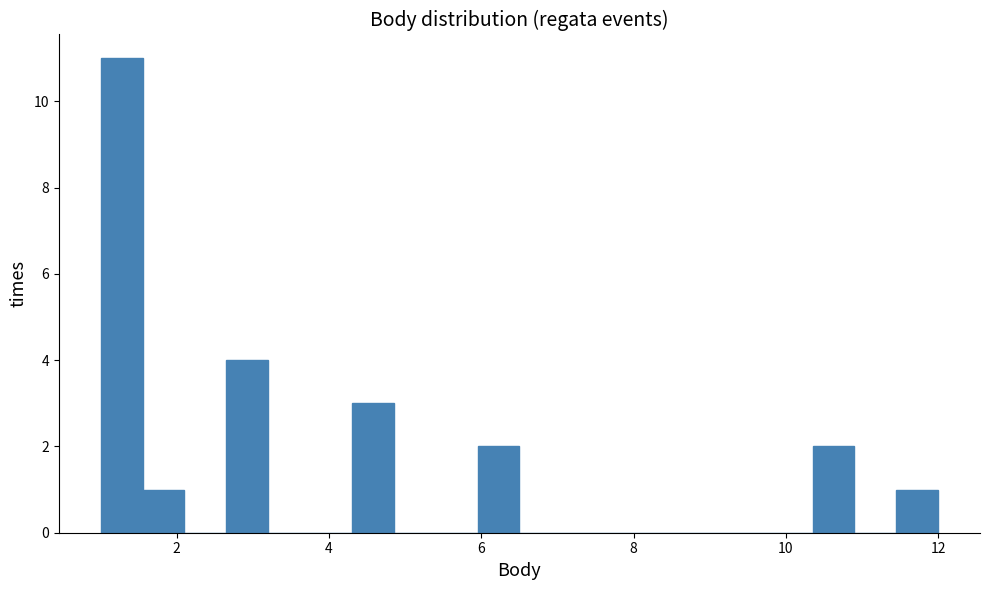

Around what value on the x-axis is the tallest bar? Give the approximate position of its centre, as read against the axis.

1.2